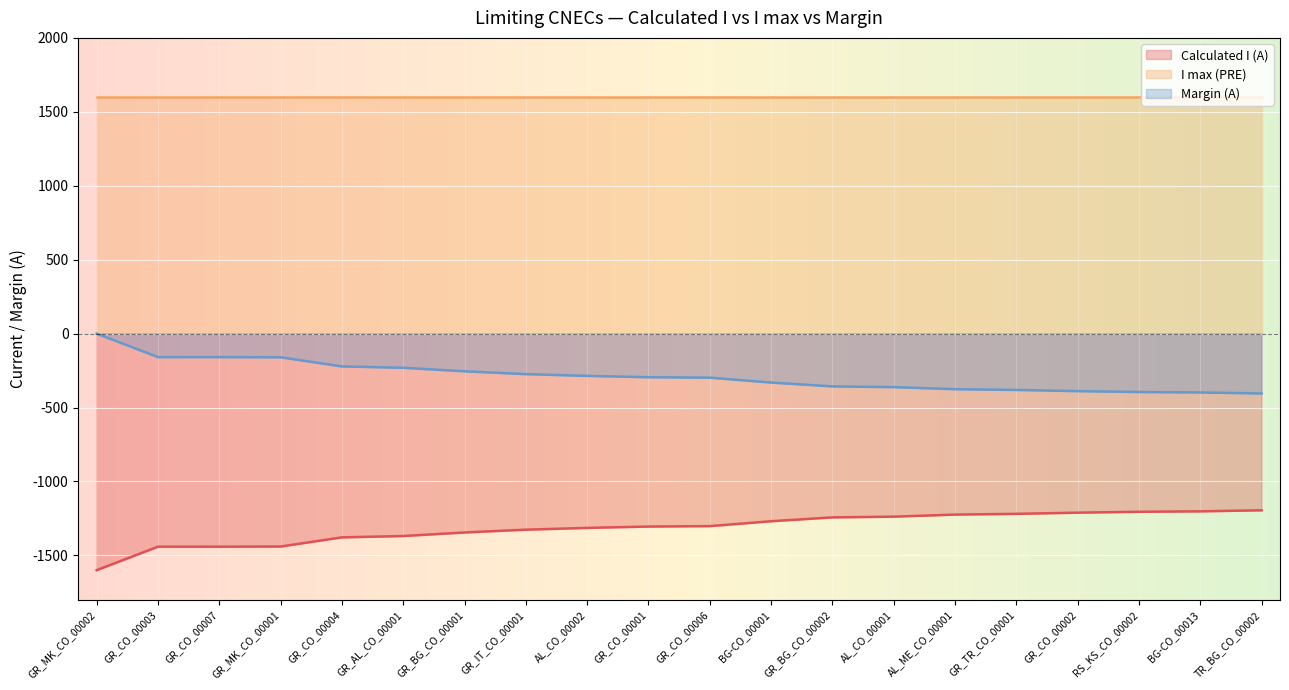

The Calculated I (A) series shows -748 at BG-CO_00001. True or false?

False